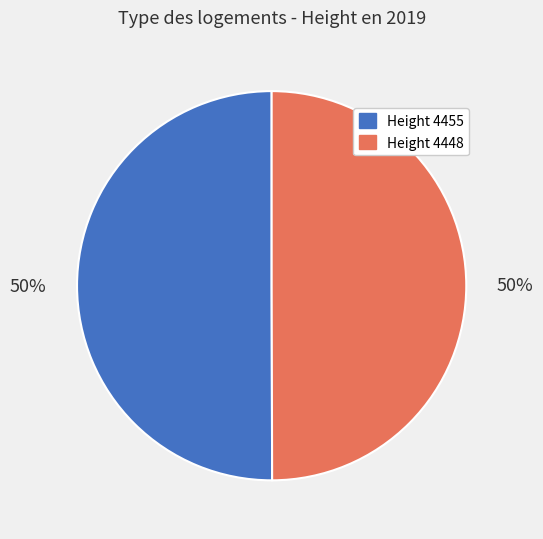

Is the sum of Height 4455 and Height 4448 greater than half?

Yes